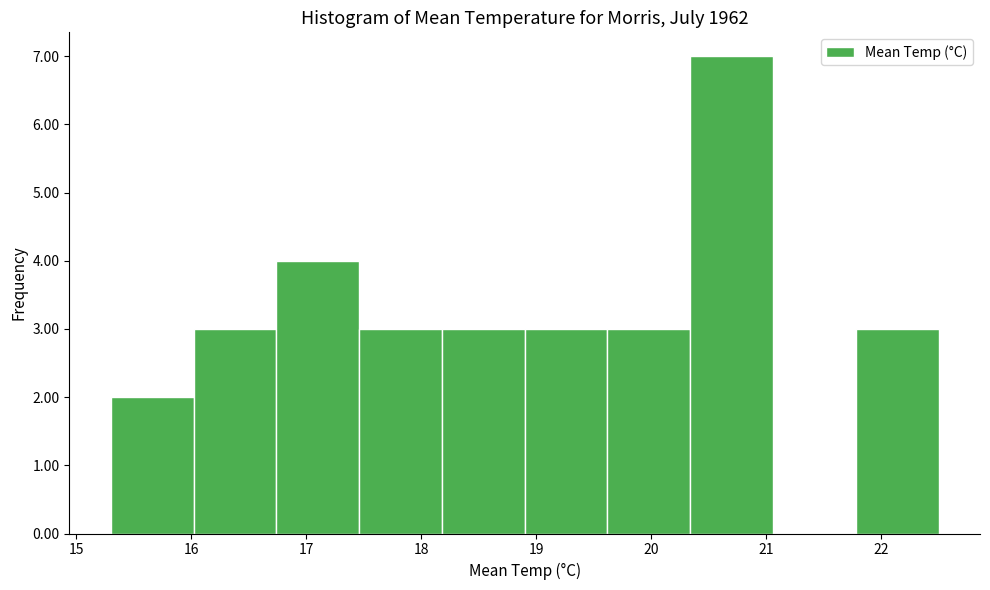

Over which range of the x-axis is the bar tallest?

20.34 to 21.06